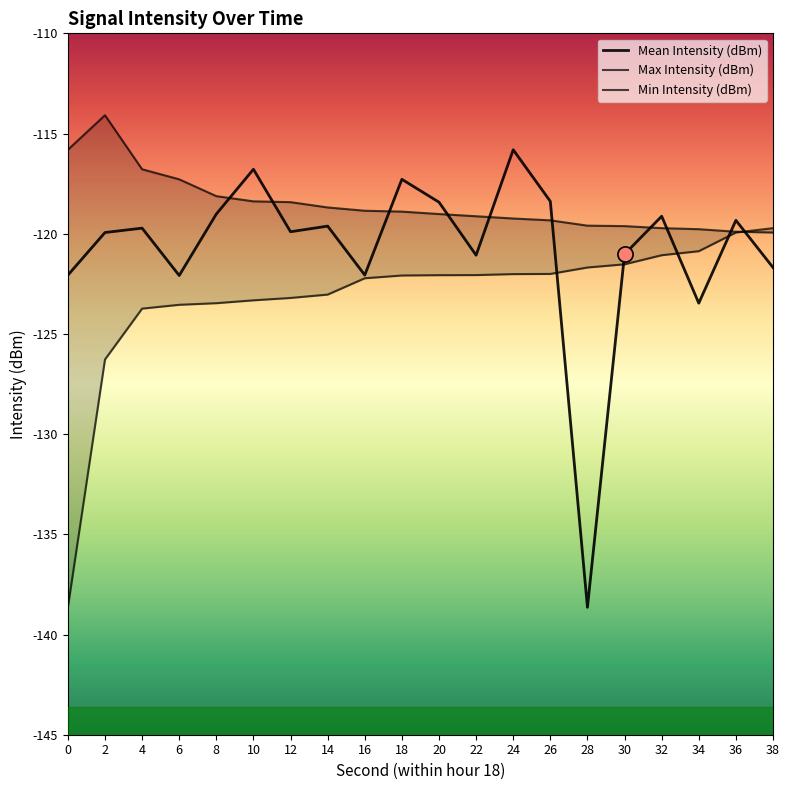

What are all the series names shown in the legend?

Mean Intensity (dBm), Max Intensity (dBm), Min Intensity (dBm)